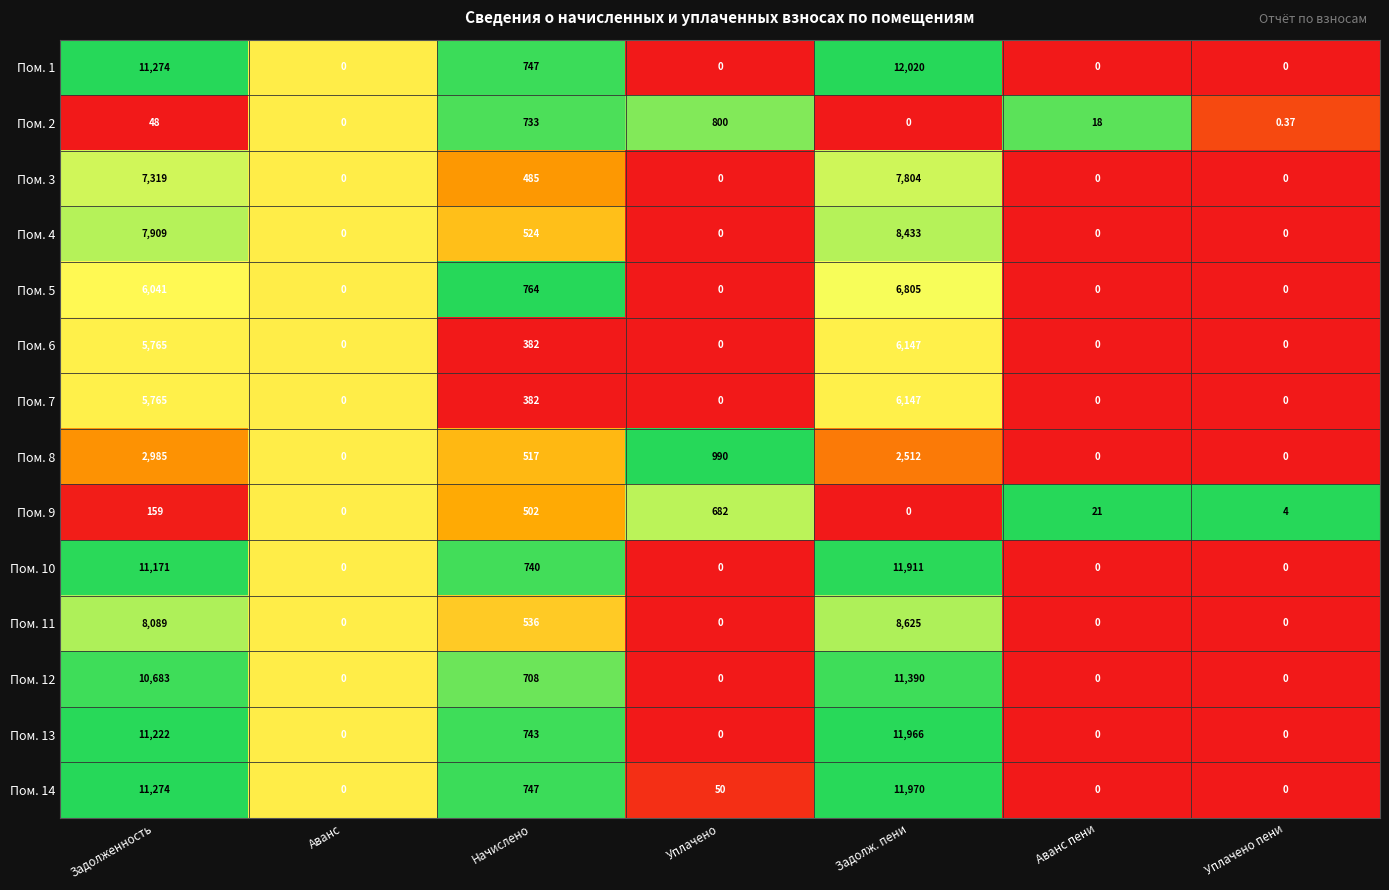

Which category has the highest value in the Пом. 10 series?

Задолж. пени